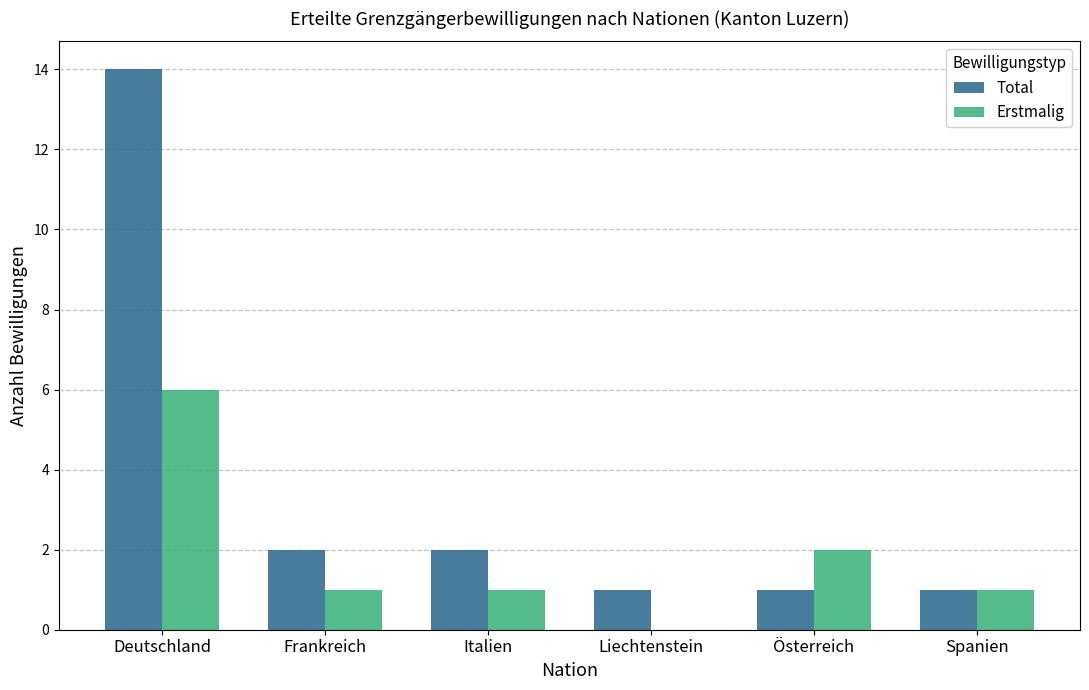

Reading left to right, extract all data points from this chart.

Total: 14	2	2	1	1	1
Erstmalig: 6	1	1	0	2	1